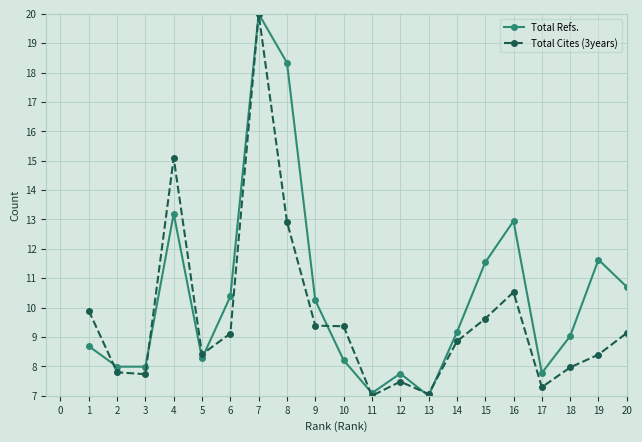

What is the maximum value for Total Cites (3years)?

20.0